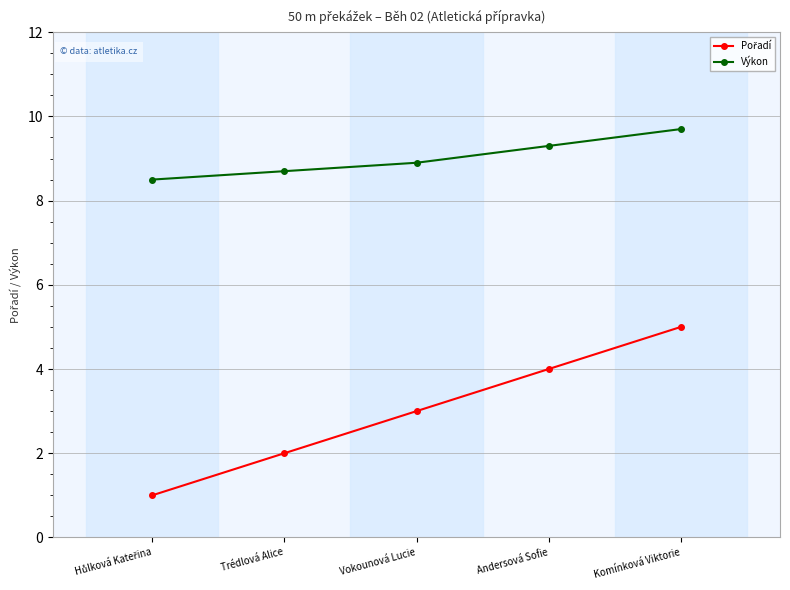

What is the smallest value displayed?

1.0